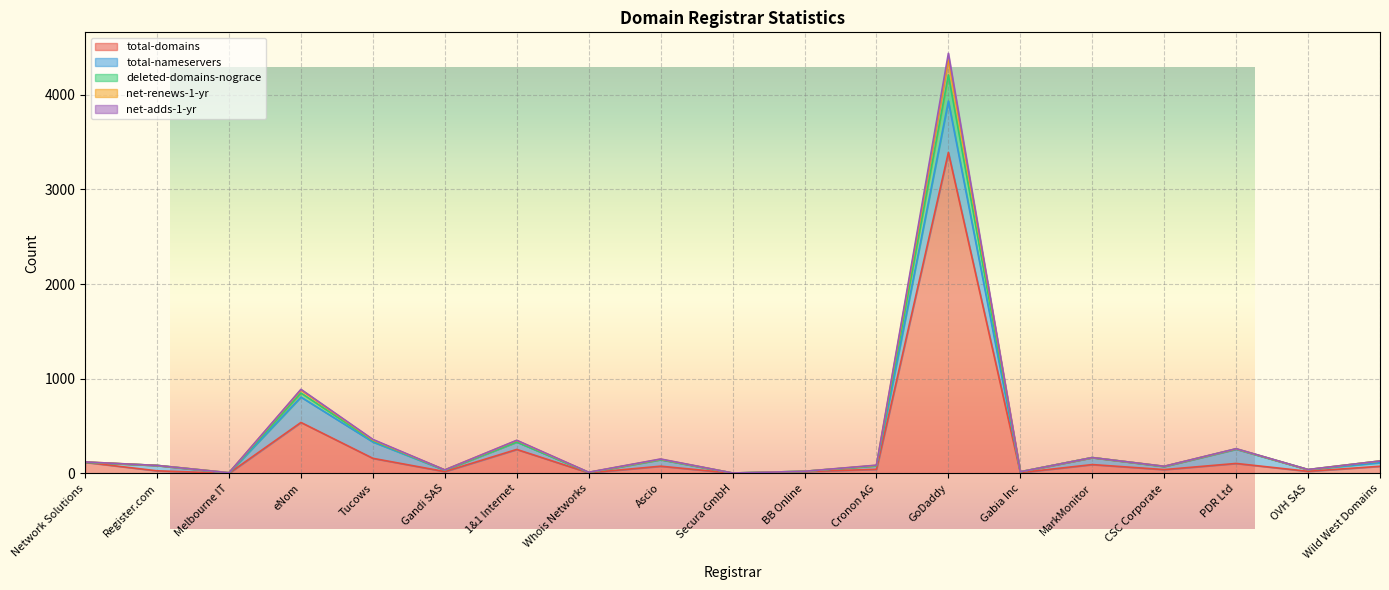

True or false: total-domains has a value of 159 at Tucows.

True